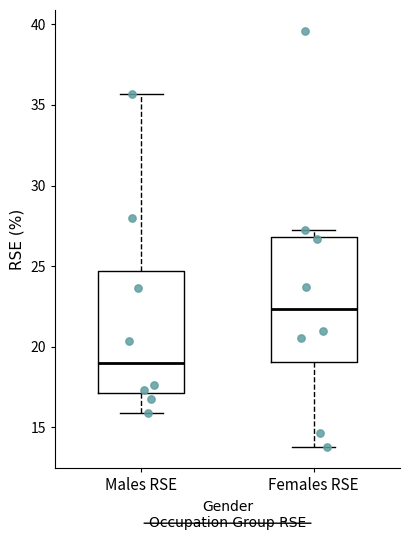

Which box's median line is the highest?

Females RSE